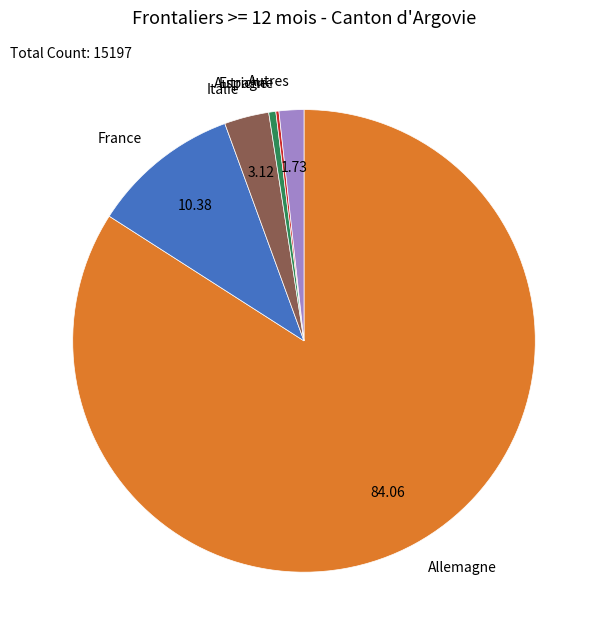

Which slice is the largest?

Allemagne